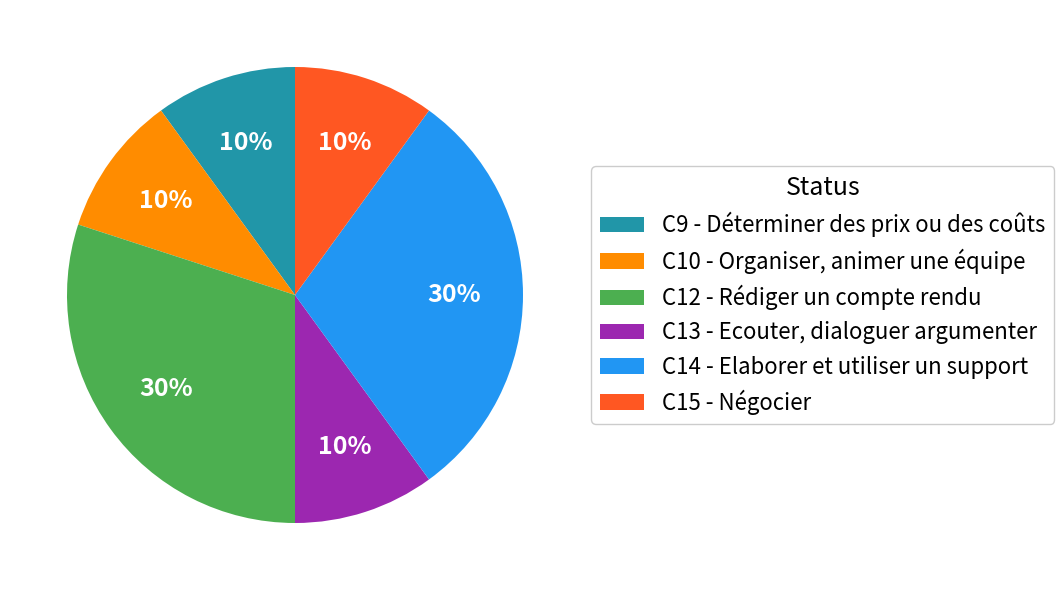

The C9 - Déterminer des prix ou des coûts slice represents 1% of the pie. True or false?

False